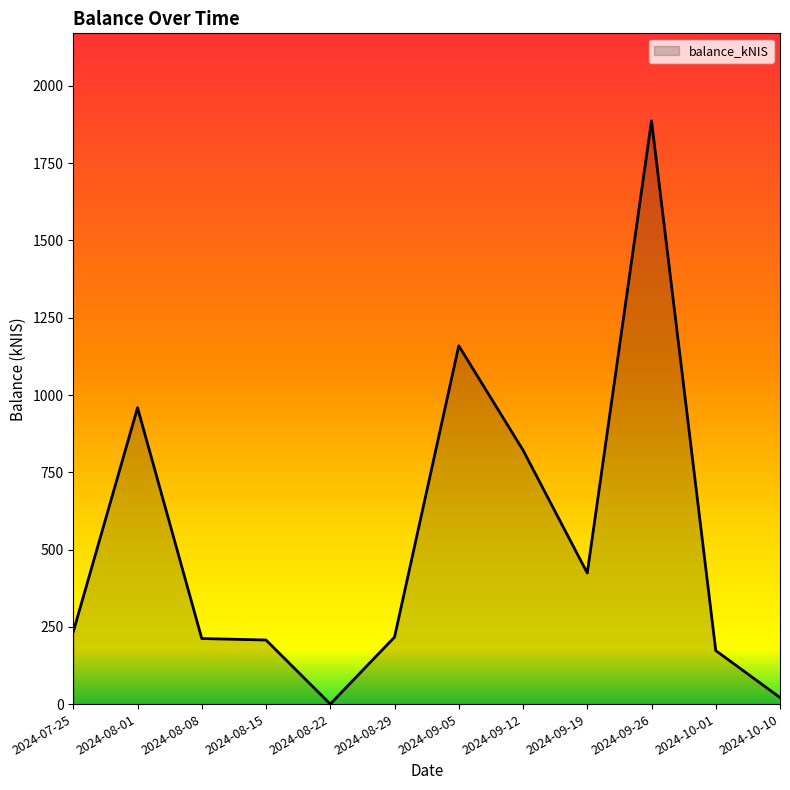

At which label is the value closest to 943?

2024-08-01